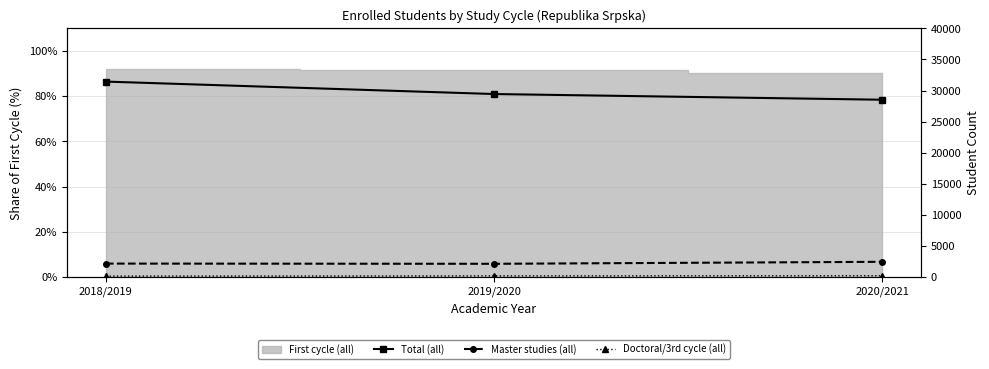

At which label does Total (all) first exceed 29440?

2018/2019